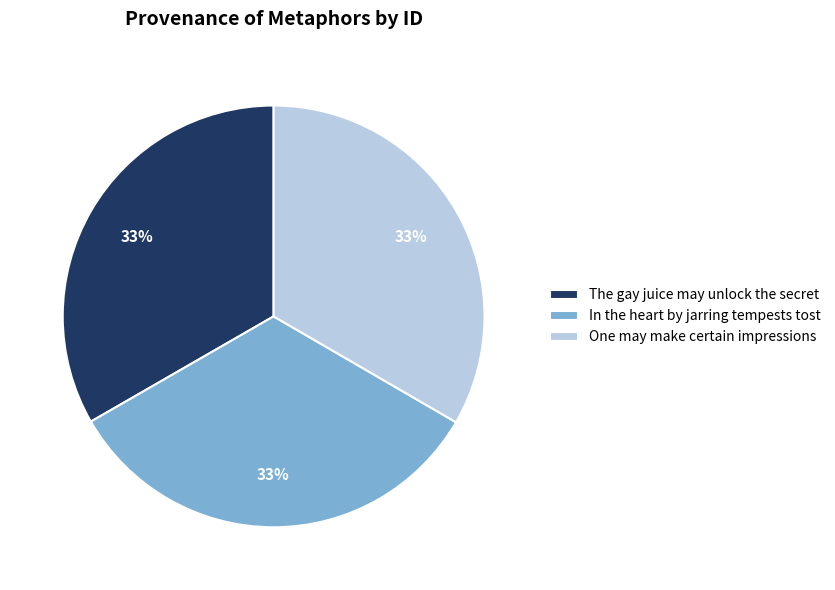

What is the ratio of the value at One may make certain impressions to the value at In the heart by jarring tempests tost?

1.0